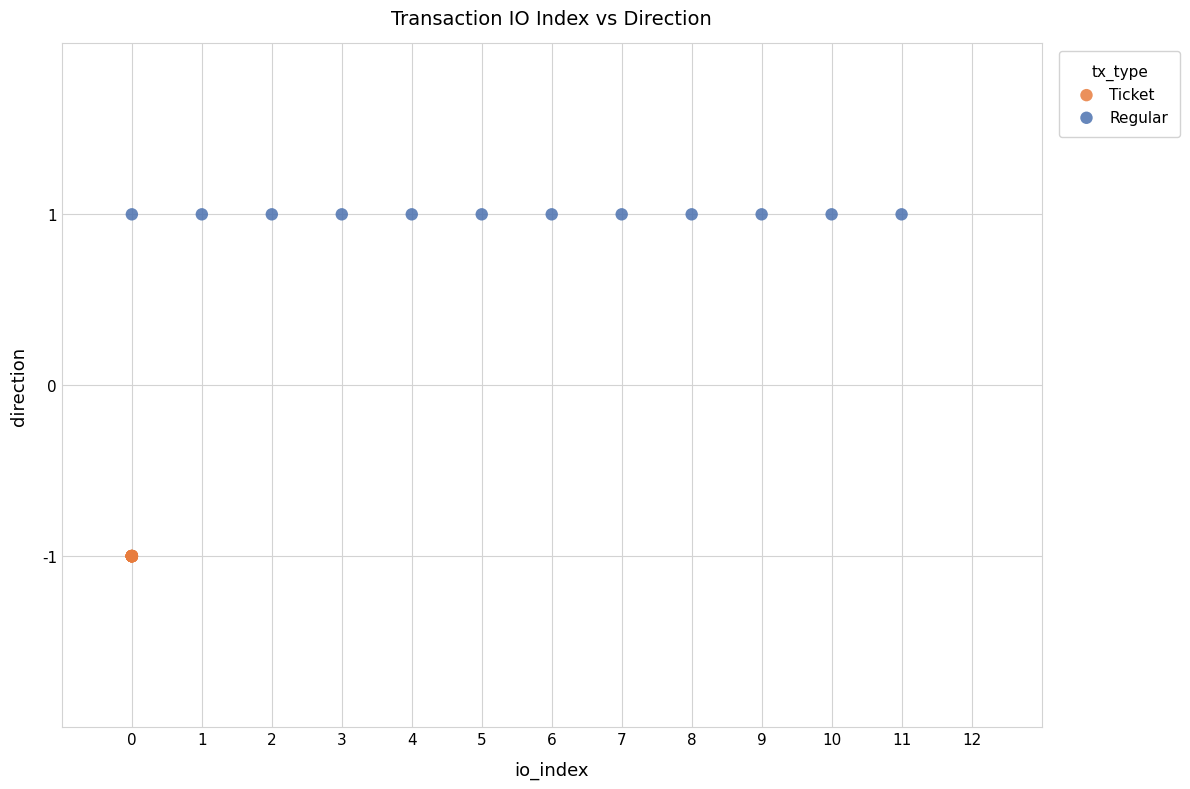

What are all the series names shown in the legend?

Ticket, Regular